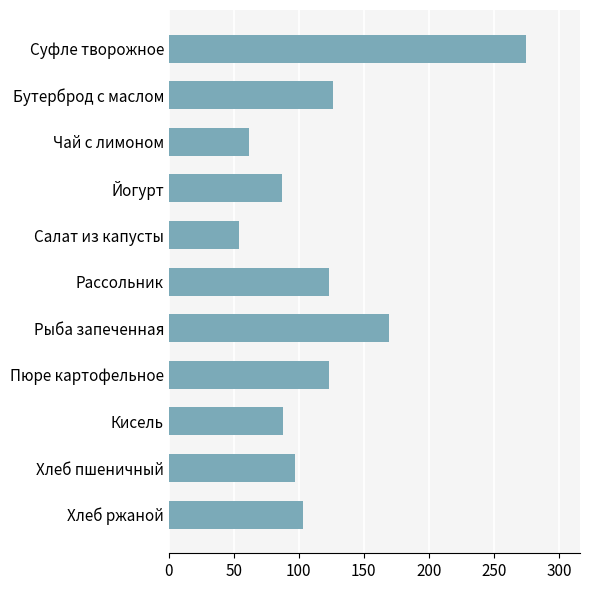

The chart shows a value of 103.3 at Хлеб ржаной. True or false?

True